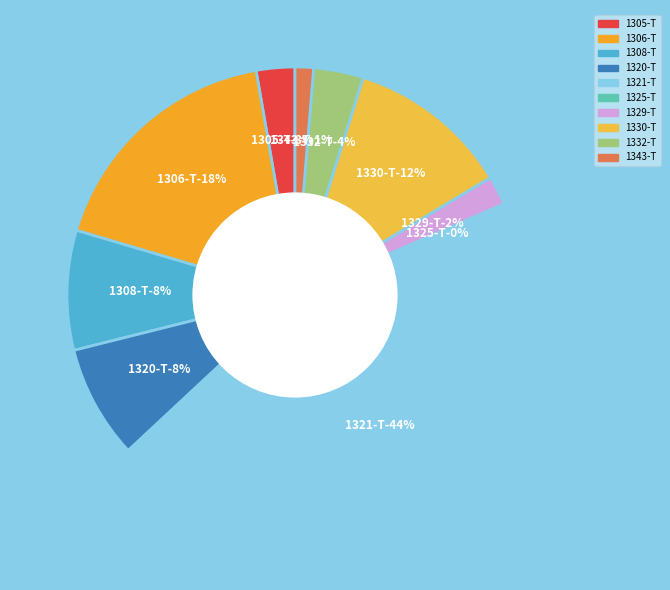

How many segments does this pie chart have?

10